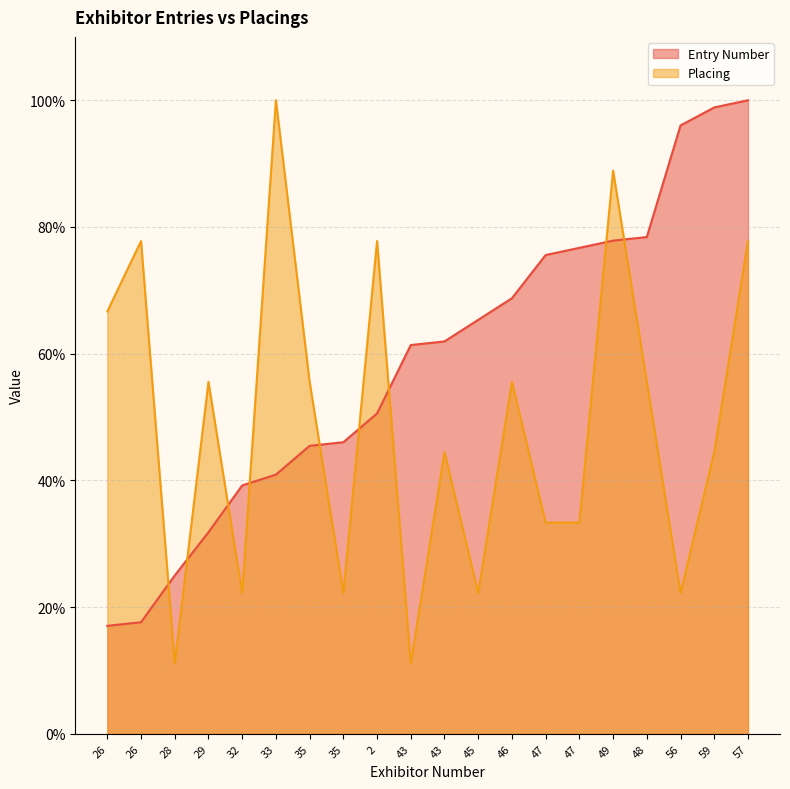

At which label does Placing first exceed 55?

26